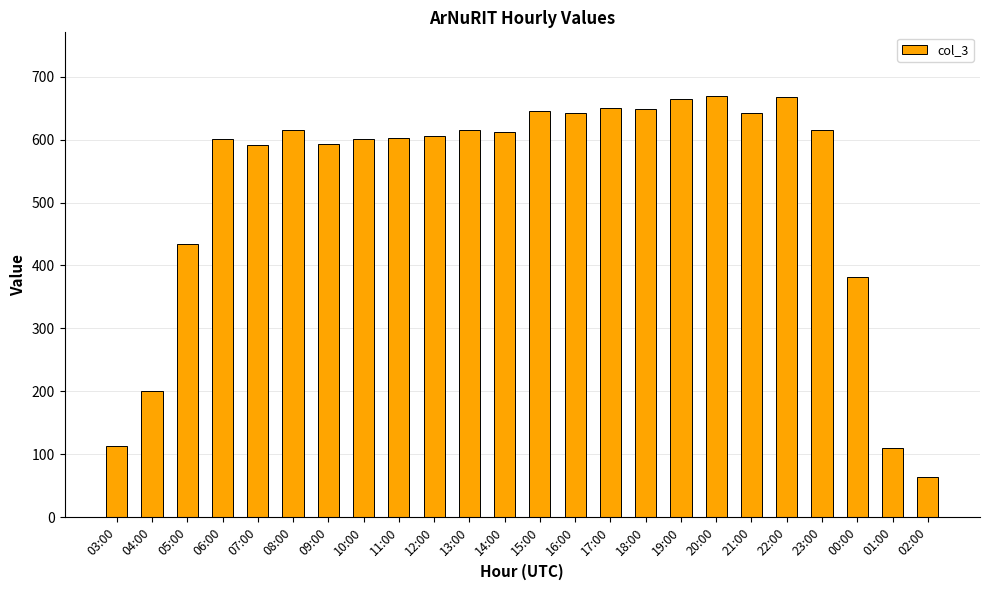

The value at 18:00 is 648. True or false?

True